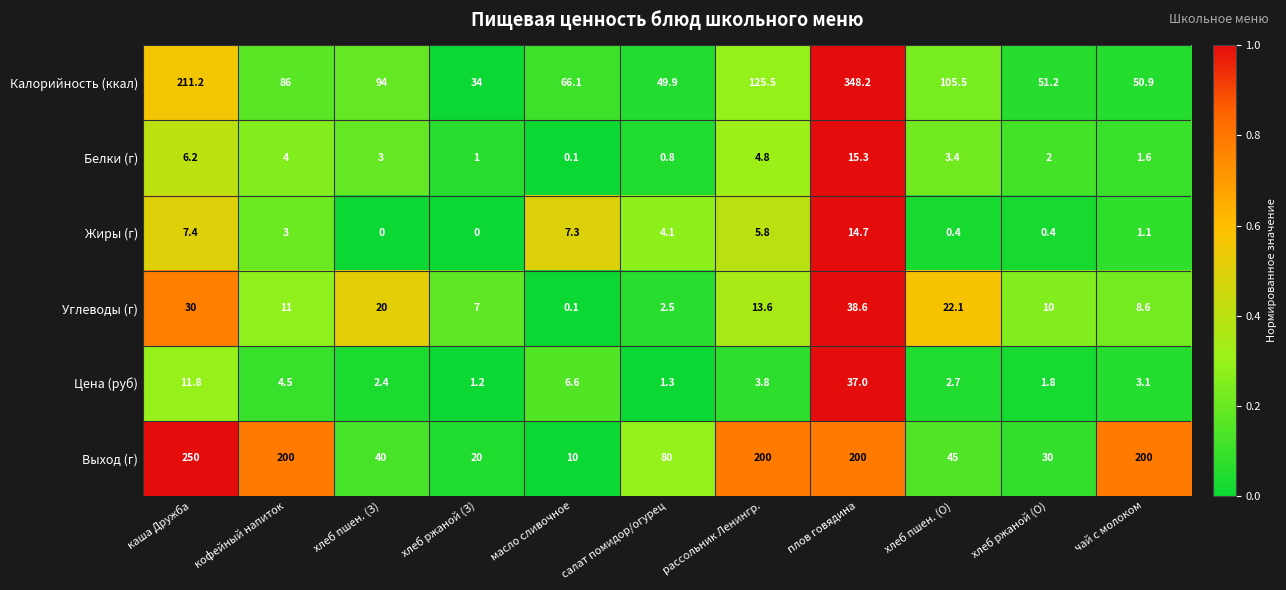

At which category is the sum across all series the highest?

плов говядина